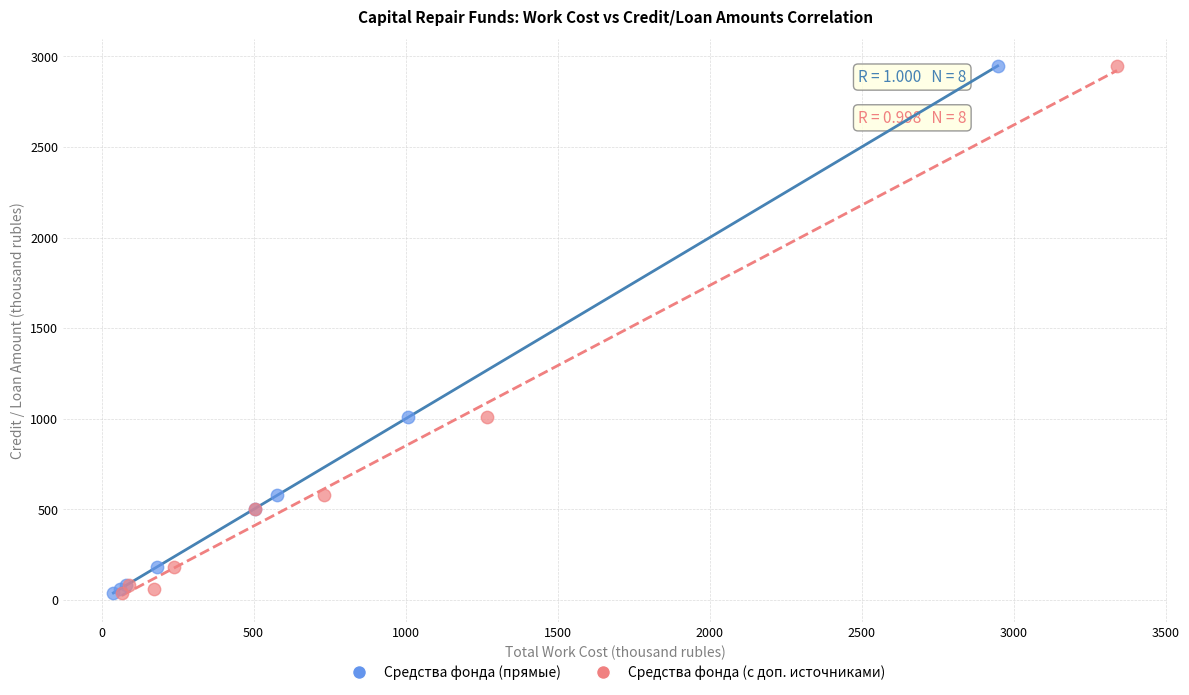

What are all the series names shown in the legend?

Средства фонда (прямые), Средства фонда (с доп. источниками)